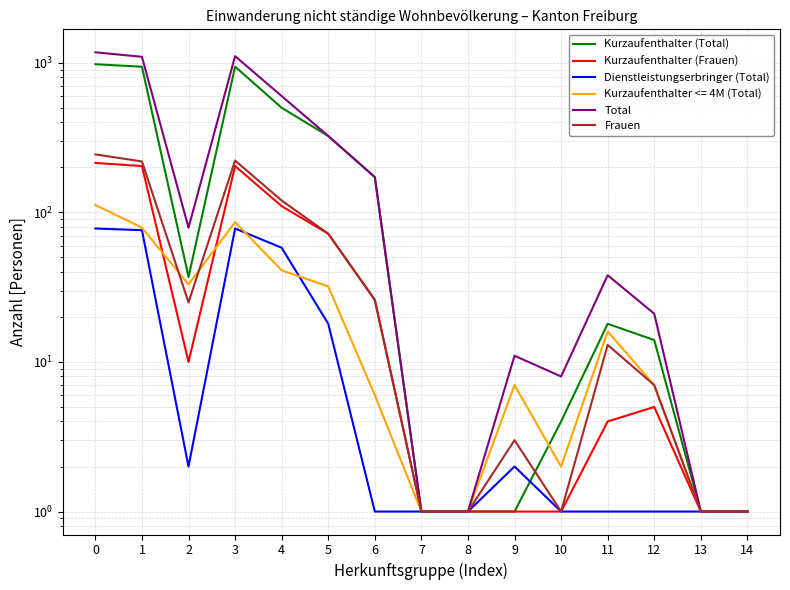

What is the minimum value for Total?

1